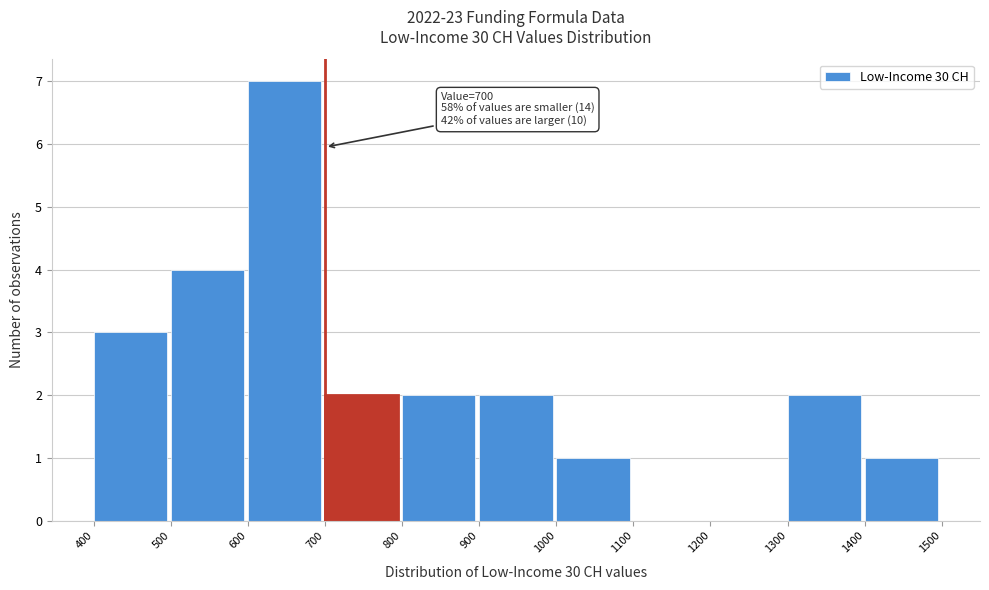

Which range on the x-axis has the tallest bar?

600 to 700